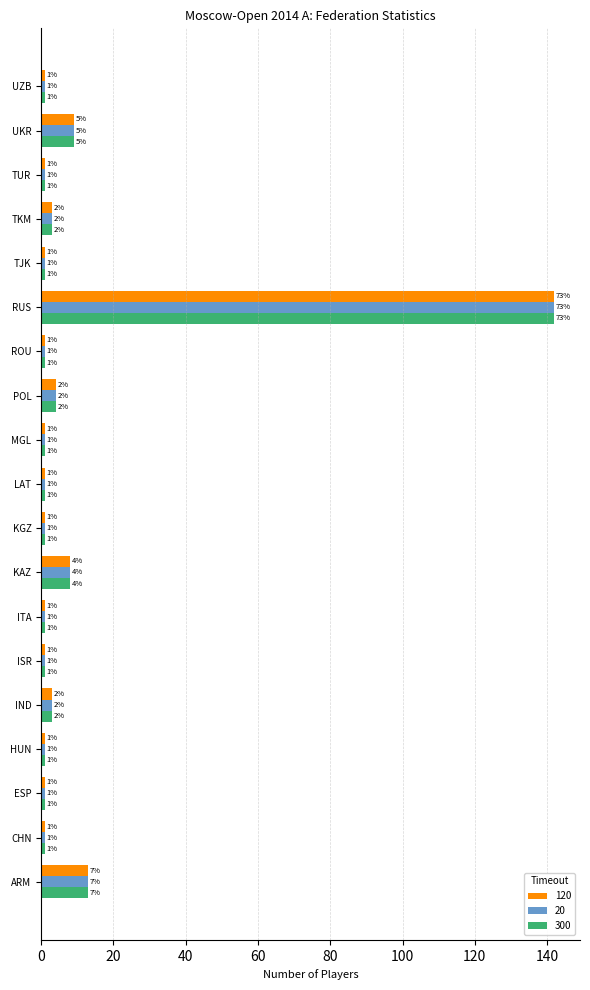

What is the difference between the second highest and minimum values in the 120 series?

12